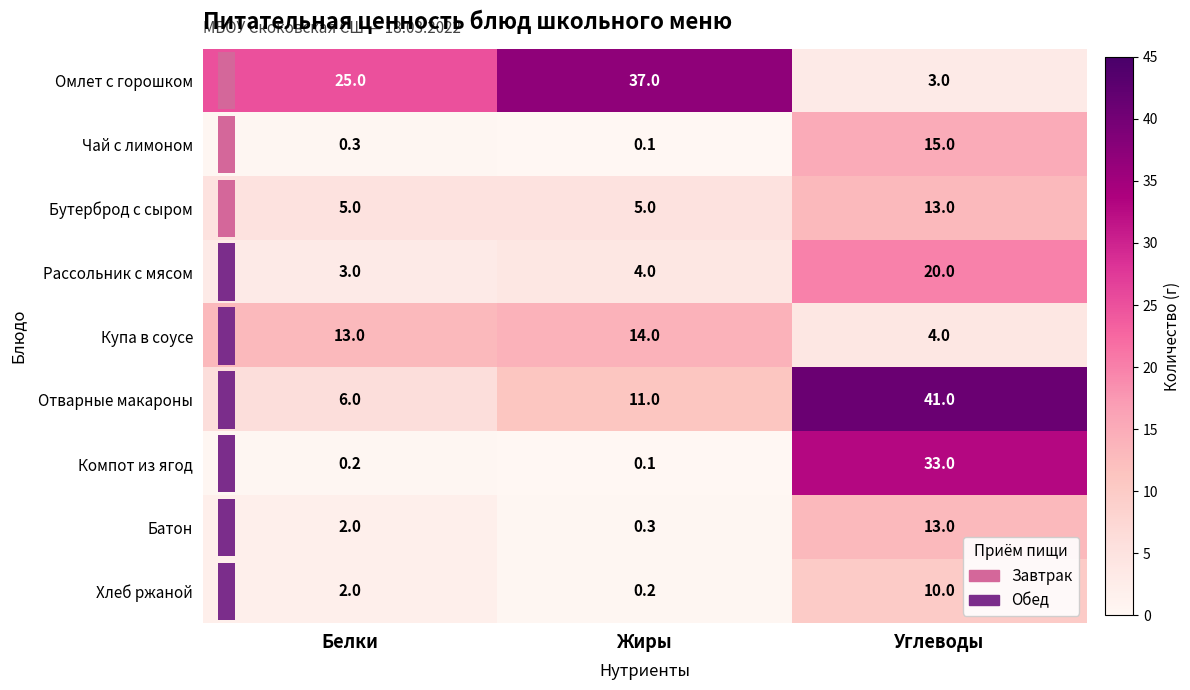

The value of Купа в соусе at Белки is 13.0. True or false?

True